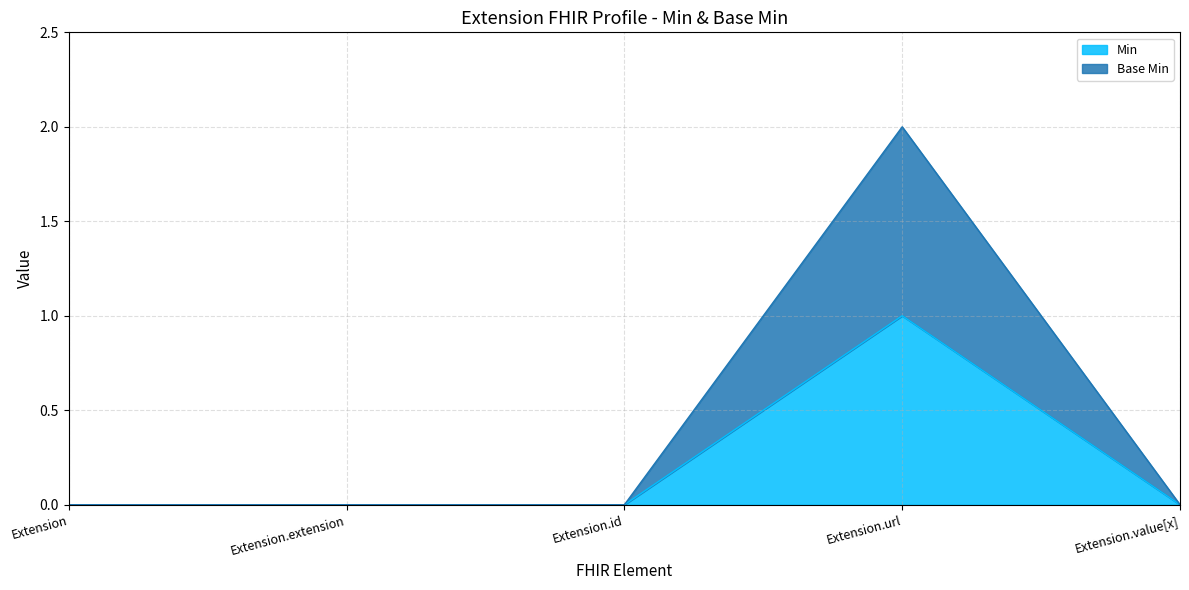

Which series has the widest spread of values?

Base Min